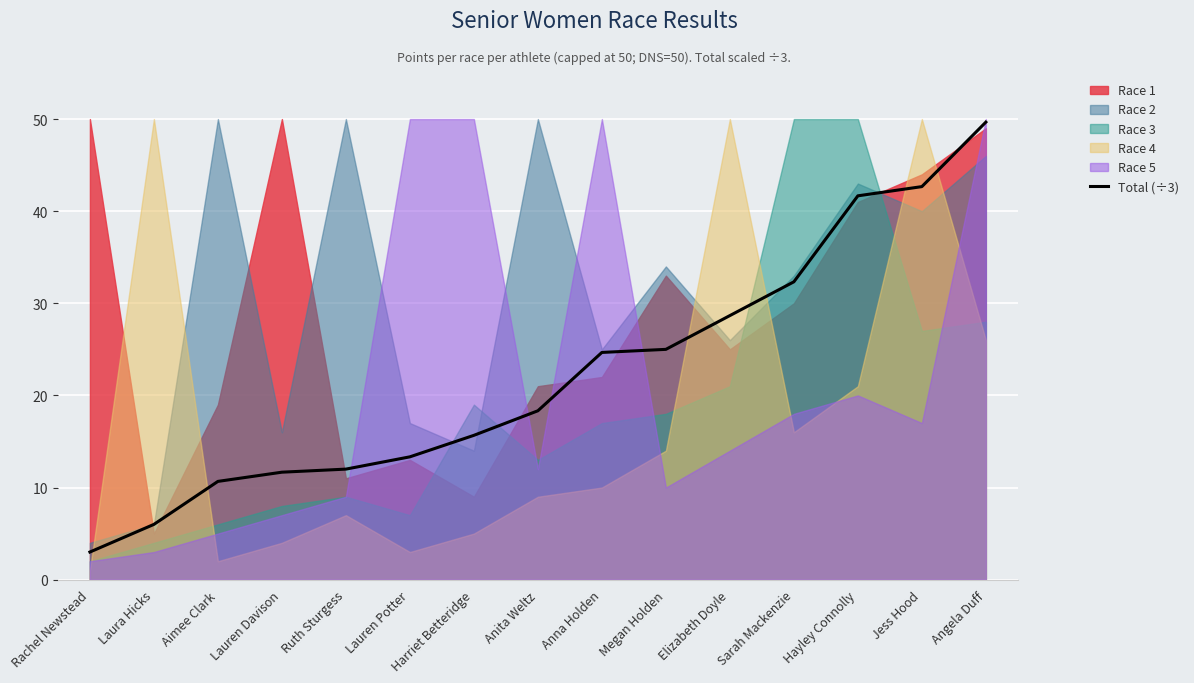

At which category does the chart reach its peak across all series?

Angela Duff